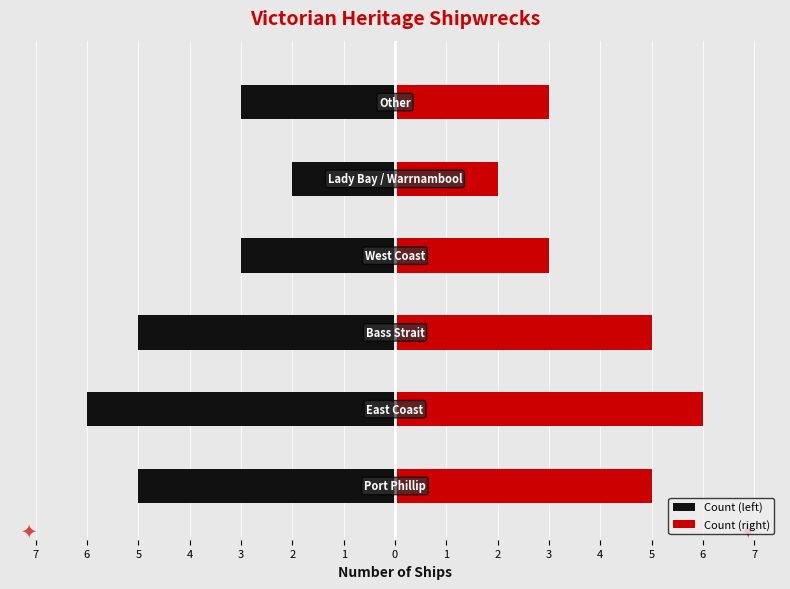

Does the chart contain stacked bars?

No